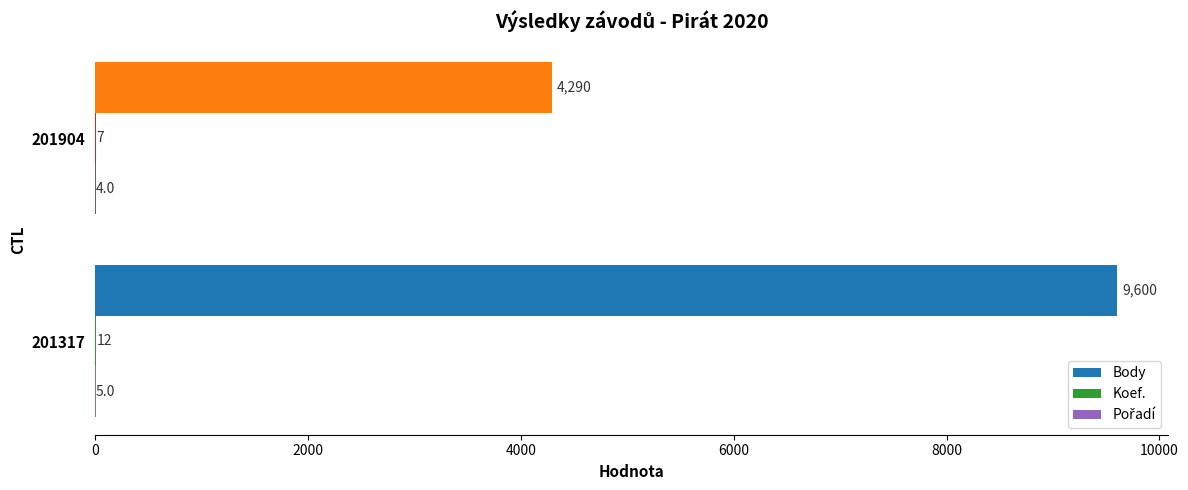

The value of Body at 201904 is 2021. True or false?

False